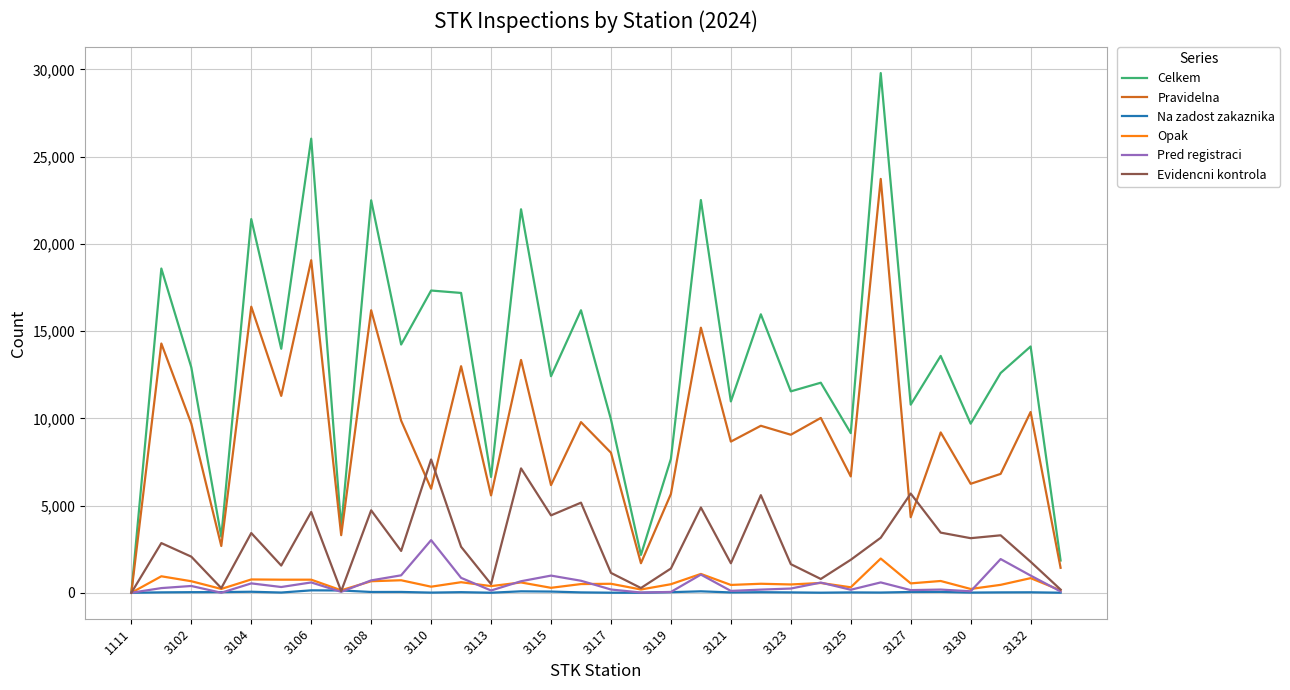

Is this an area chart (filled region under the line)?

No